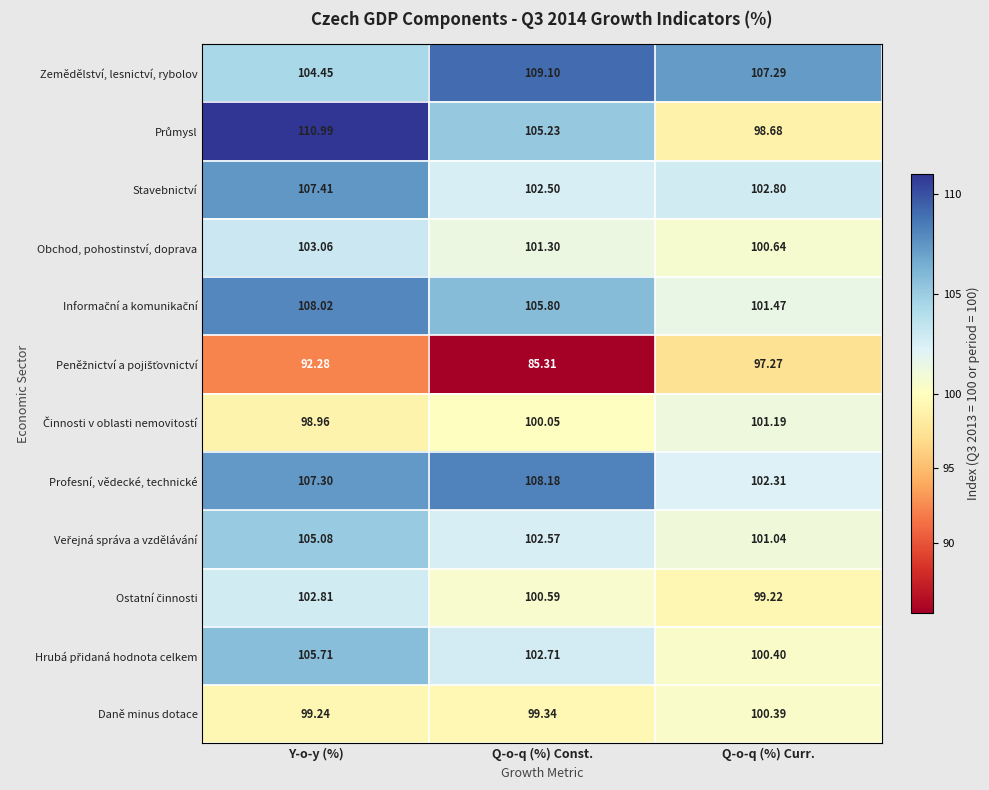

Rank the categories by Daně minus dotace value from lowest to highest.

Y-o-y (%), Q-o-q (%) Const., Q-o-q (%) Curr.